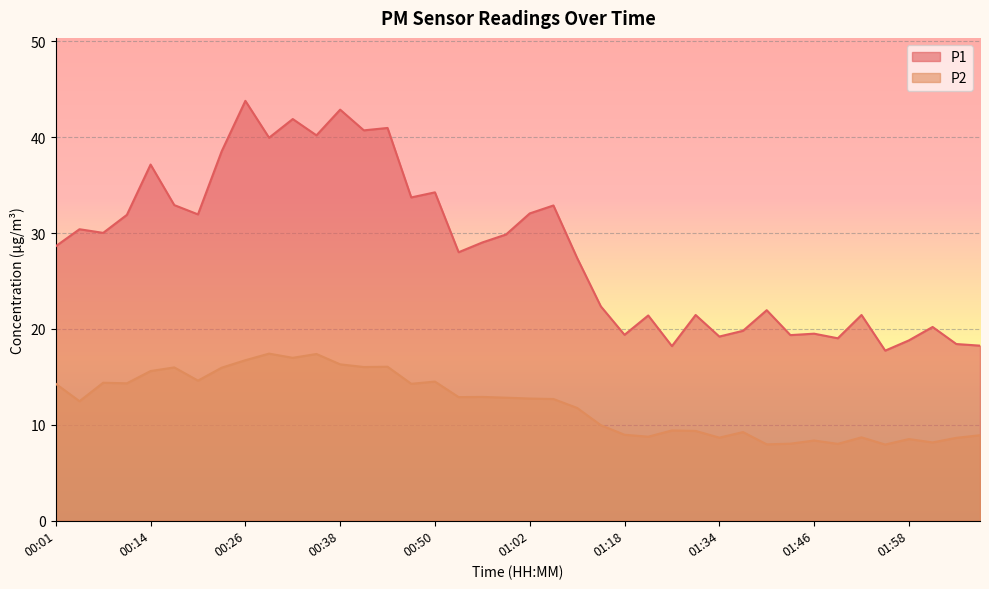

Does the chart display data point markers on the line(s)?

No